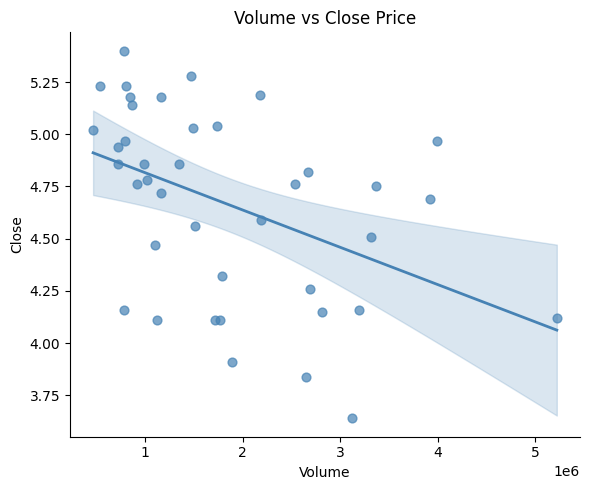

What Y value in the scatter plot is closest to 4?

3.9